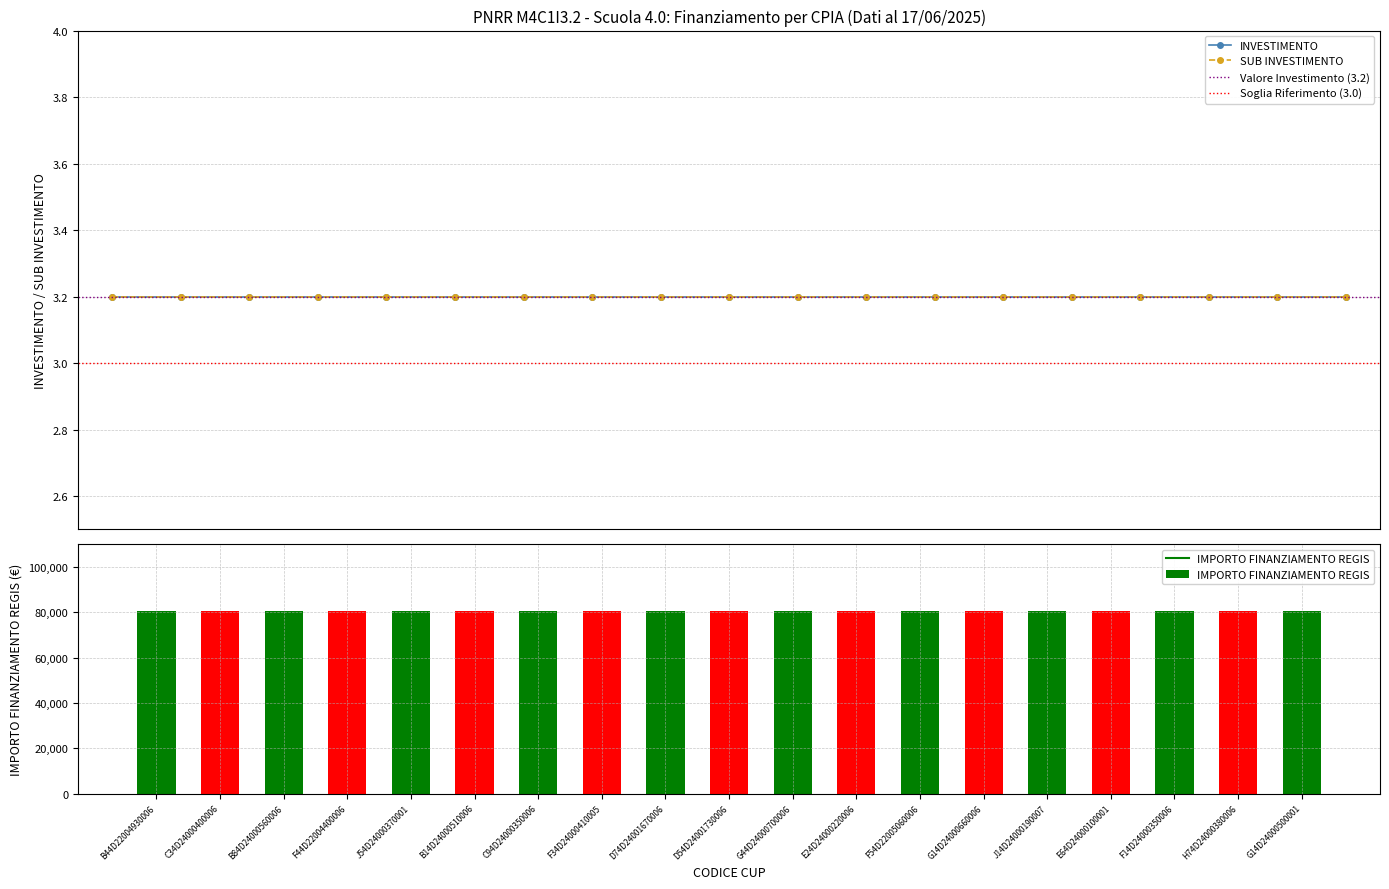

How many distinct data groups are displayed?

3